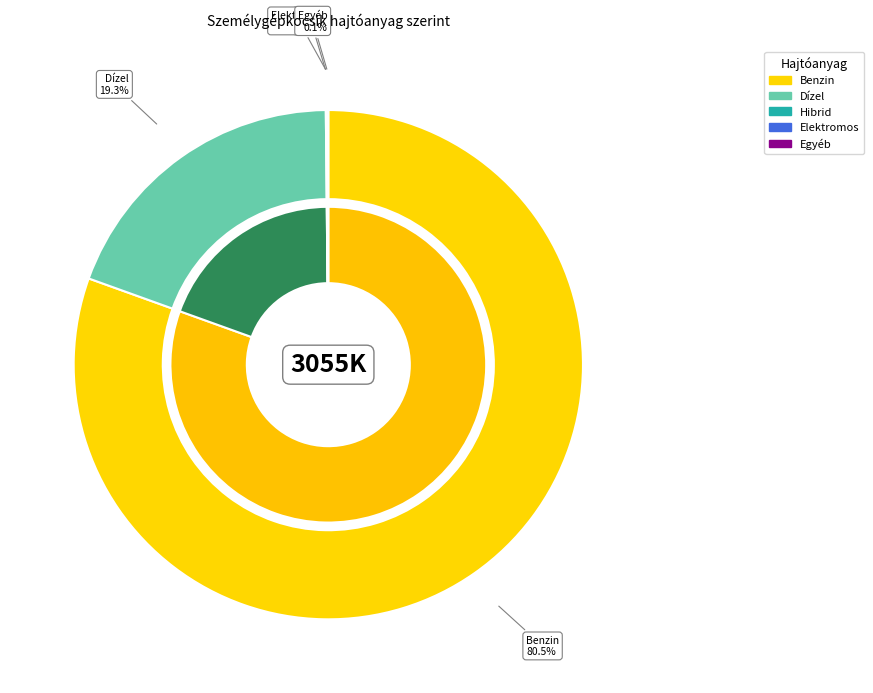

Between Egyéb and Hibrid, which is larger?

Hibrid